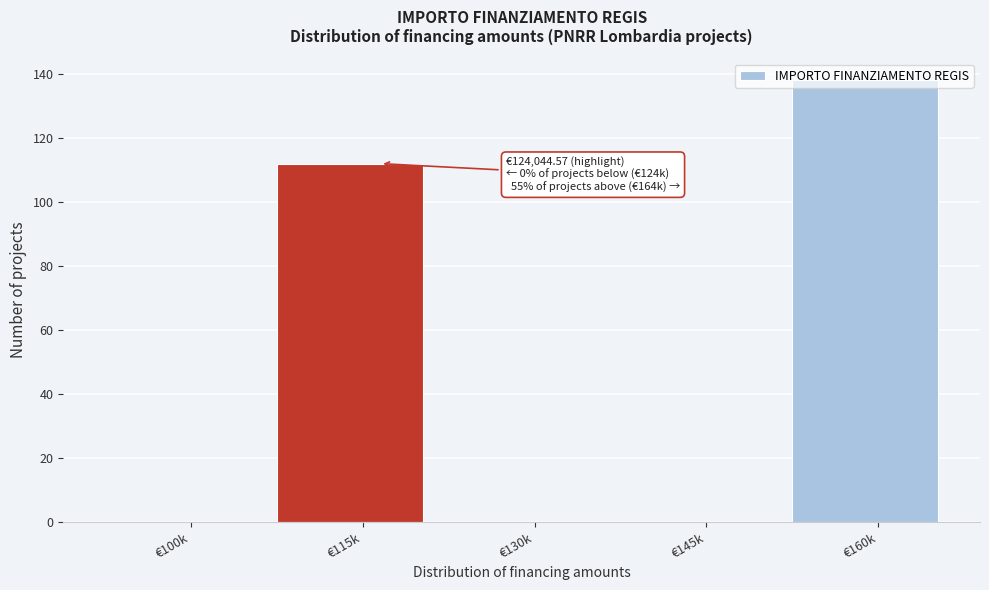

The value at €115k is 155. True or false?

False